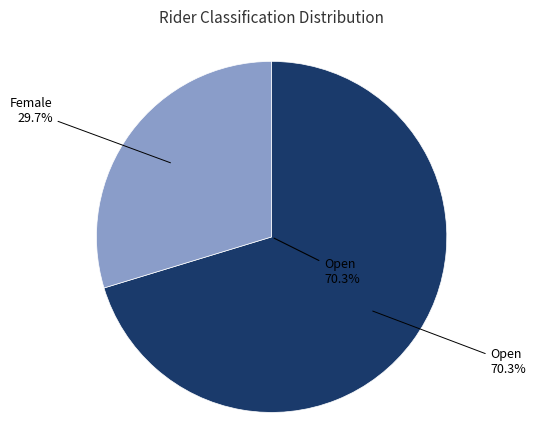

Is it true that Open is 70% of the pie?

True